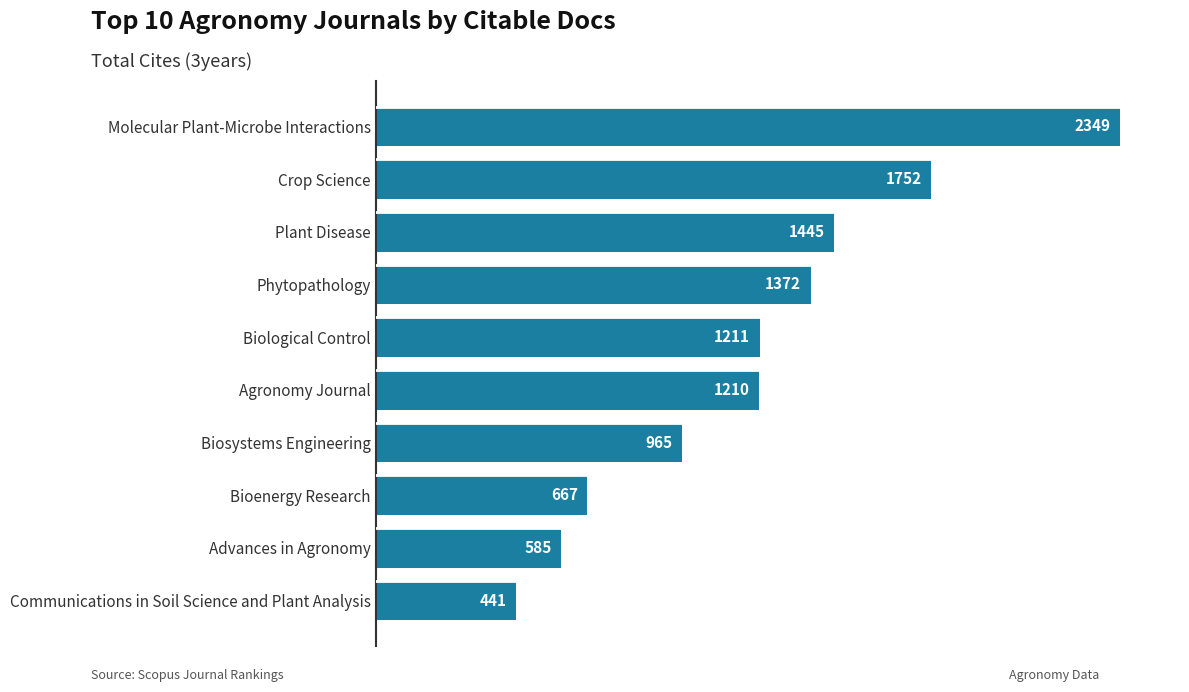

At which label is the value closest to 1395?

Phytopathology